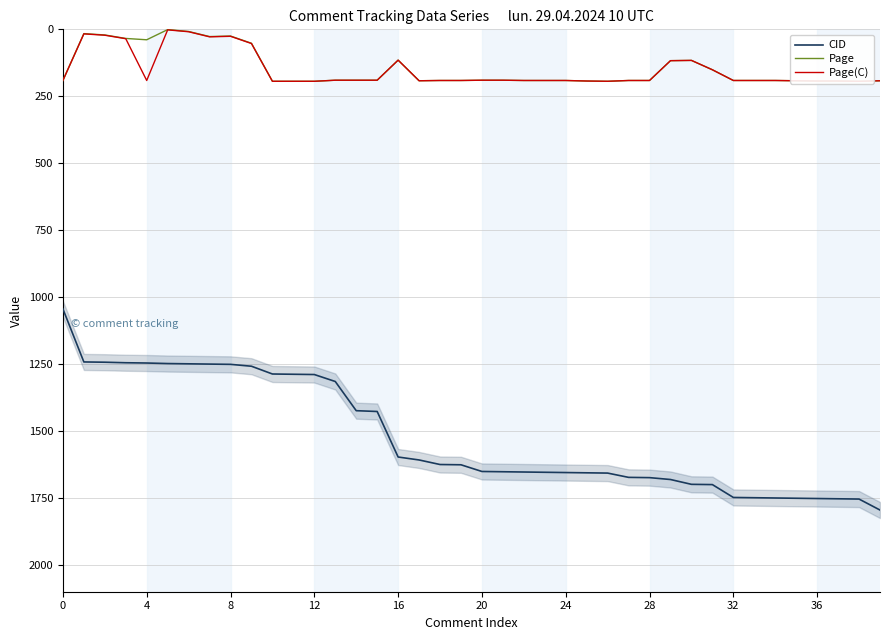

Which series has the widest spread of values?

CID